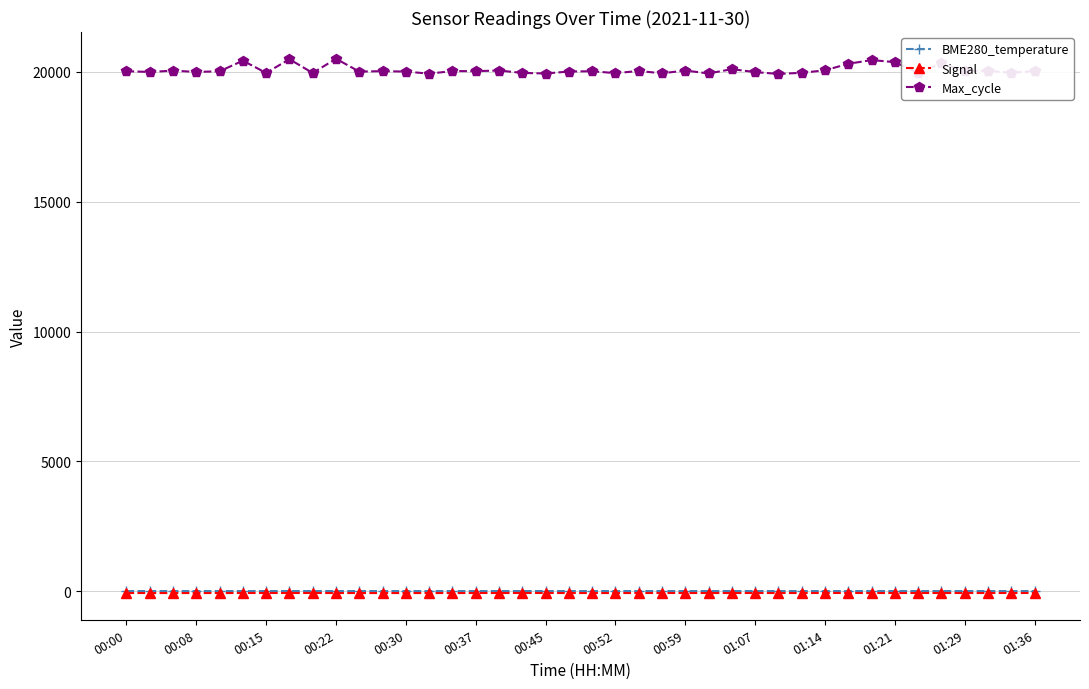

What are all the series names shown in the legend?

BME280_temperature, Signal, Max_cycle